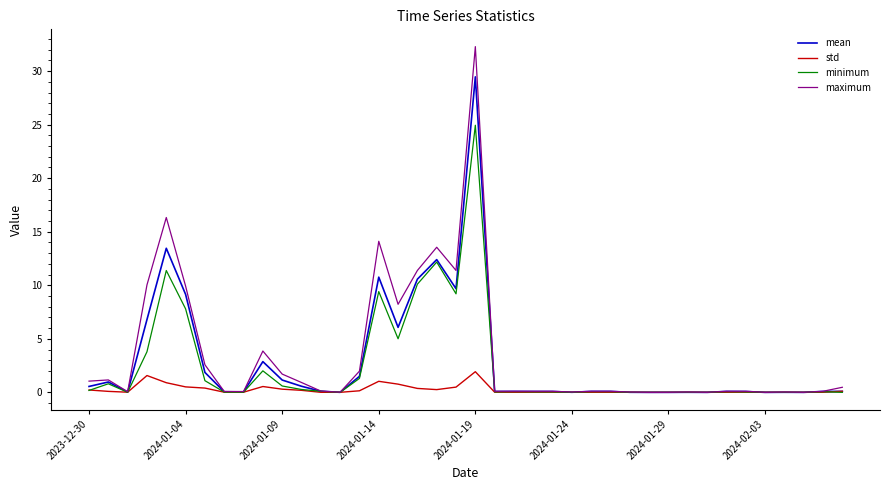

What are all the series names shown in the legend?

mean, std, minimum, maximum